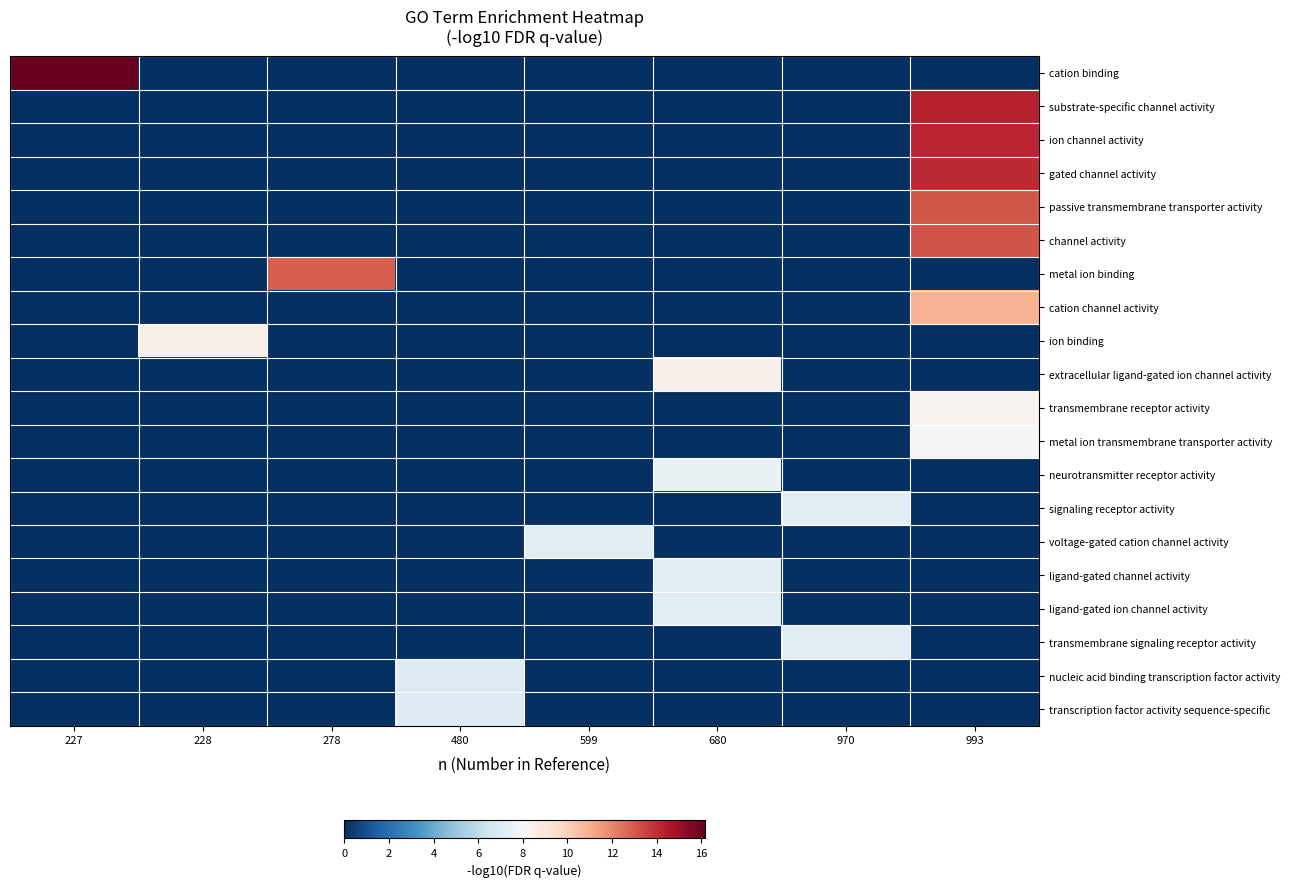

Reading right to left, transcribe all the data shown in this chart.

cation binding: 993=0.0	970=0.0	680=0.0	599=0.0	480=0.0	278=0.0	228=0.0	227=16.1
substrate-specific channel activity: 993=14.3	970=0.0	680=0.0	599=0.0	480=0.0	278=0.0	228=0.0	227=0.0
ion channel activity: 993=14.2	970=0.0	680=0.0	599=0.0	480=0.0	278=0.0	228=0.0	227=0.0
gated channel activity: 993=14.1	970=0.0	680=0.0	599=0.0	480=0.0	278=0.0	228=0.0	227=0.0
passive transmembrane transporter activity: 993=13.1	970=0.0	680=0.0	599=0.0	480=0.0	278=0.0	228=0.0	227=0.0
channel activity: 993=13.2	970=0.0	680=0.0	599=0.0	480=0.0	278=0.0	228=0.0	227=0.0
metal ion binding: 993=0.0	970=0.0	680=0.0	599=0.0	480=0.0	278=12.9	228=0.0	227=0.0
cation channel activity: 993=10.9	970=0.0	680=0.0	599=0.0	480=0.0	278=0.0	228=0.0	227=0.0
ion binding: 993=0.0	970=0.0	680=0.0	599=0.0	480=0.0	278=0.0	228=8.5	227=0.0
extracellular ligand-gated ion channel activity: 993=0.0	970=0.0	680=8.5	599=0.0	480=0.0	278=0.0	228=0.0	227=0.0
transmembrane receptor activity: 993=8.4	970=0.0	680=0.0	599=0.0	480=0.0	278=0.0	228=0.0	227=0.0
metal ion transmembrane transporter activity: 993=7.9	970=0.0	680=0.0	599=0.0	480=0.0	278=0.0	228=0.0	227=0.0
neurotransmitter receptor activity: 993=0.0	970=0.0	680=7.5	599=0.0	480=0.0	278=0.0	228=0.0	227=0.0
signaling receptor activity: 993=0.0	970=7.2	680=0.0	599=0.0	480=0.0	278=0.0	228=0.0	227=0.0
voltage-gated cation channel activity: 993=0.0	970=0.0	680=0.0	599=7.2	480=0.0	278=0.0	228=0.0	227=0.0
ligand-gated channel activity: 993=0.0	970=0.0	680=7.1	599=0.0	480=0.0	278=0.0	228=0.0	227=0.0
ligand-gated ion channel activity: 993=0.0	970=0.0	680=7.2	599=0.0	480=0.0	278=0.0	228=0.0	227=0.0
transmembrane signaling receptor activity: 993=0.0	970=7.2	680=0.0	599=0.0	480=0.0	278=0.0	228=0.0	227=0.0
nucleic acid binding transcription factor activity: 993=0.0	970=0.0	680=0.0	599=0.0	480=7.0	278=0.0	228=0.0	227=0.0
transcription factor activity sequence-specific: 993=0.0	970=0.0	680=0.0	599=0.0	480=7.0	278=0.0	228=0.0	227=0.0